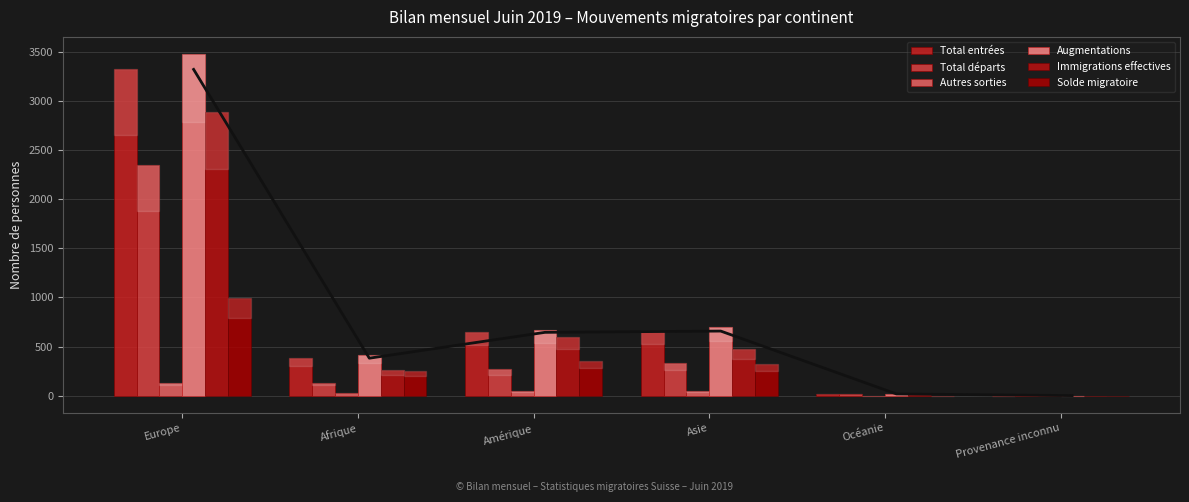

Reading left to right, extract all data points from this chart.

Total entrées: Europe=3322	Afrique=382	Amérique=645	Asie=658	Océanie=18	Provenance inconnu=1
Total départs: Europe=2353	Afrique=133	Amérique=269	Asie=333	Océanie=16	Provenance inconnu=3
Autres sorties: Europe=132	Afrique=31	Amérique=45	Asie=44	Océanie=1	Provenance inconnu=0
Augmentations: Europe=3479	Afrique=416	Amérique=672	Asie=695	Océanie=19	Provenance inconnu=1
Immigrations effectives: Europe=2891	Afrique=266	Amérique=596	Asie=473	Océanie=17	Provenance inconnu=0
Solde migratoire: Europe=994	Afrique=252	Amérique=358	Asie=318	Océanie=2	Provenance inconnu=-2